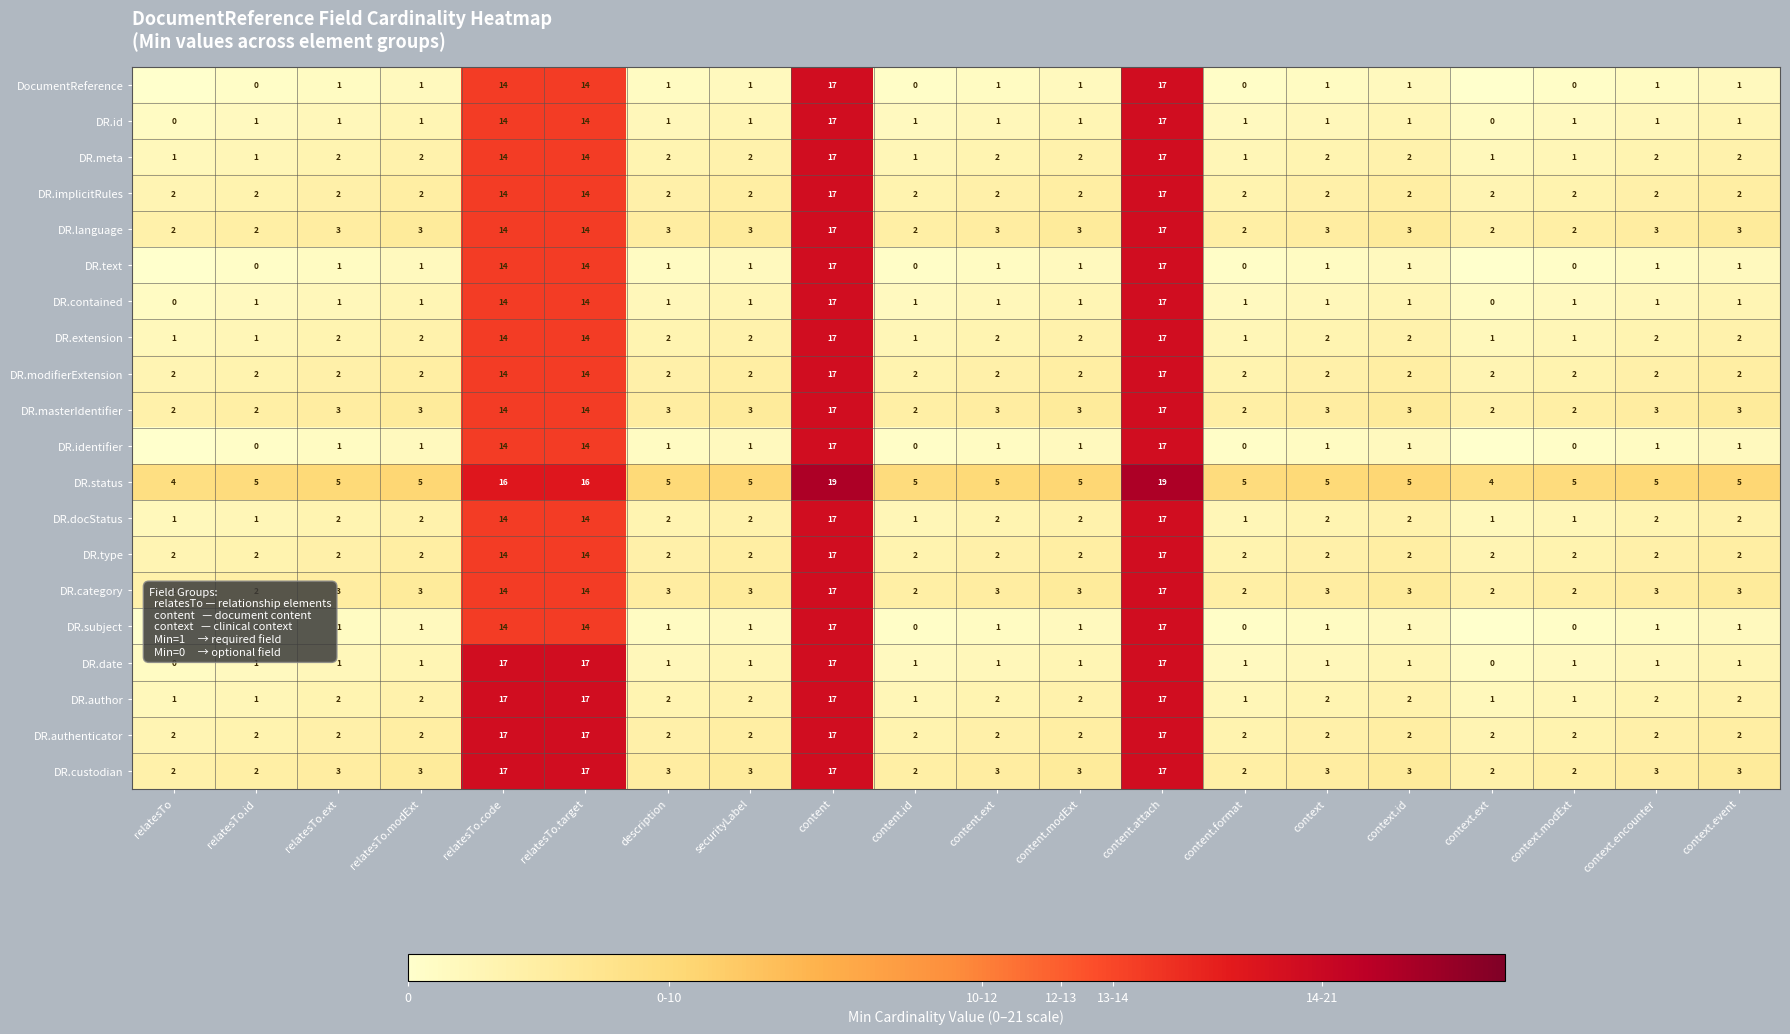

Is the value of DR.implicitRules at context.encounter greater than the value of DR.category at relatesTo.ext?

No